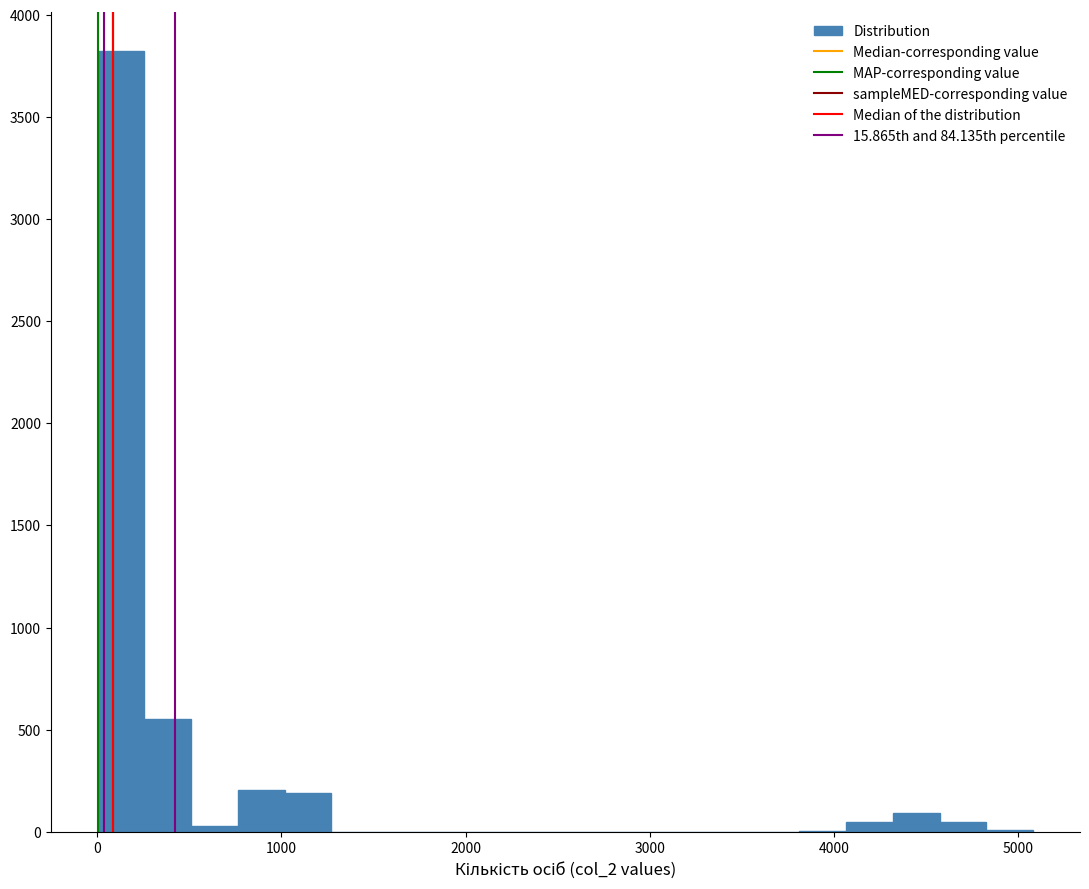

Around what value on the x-axis is the tallest bar? Give the approximate position of its centre, as read against the axis.

100